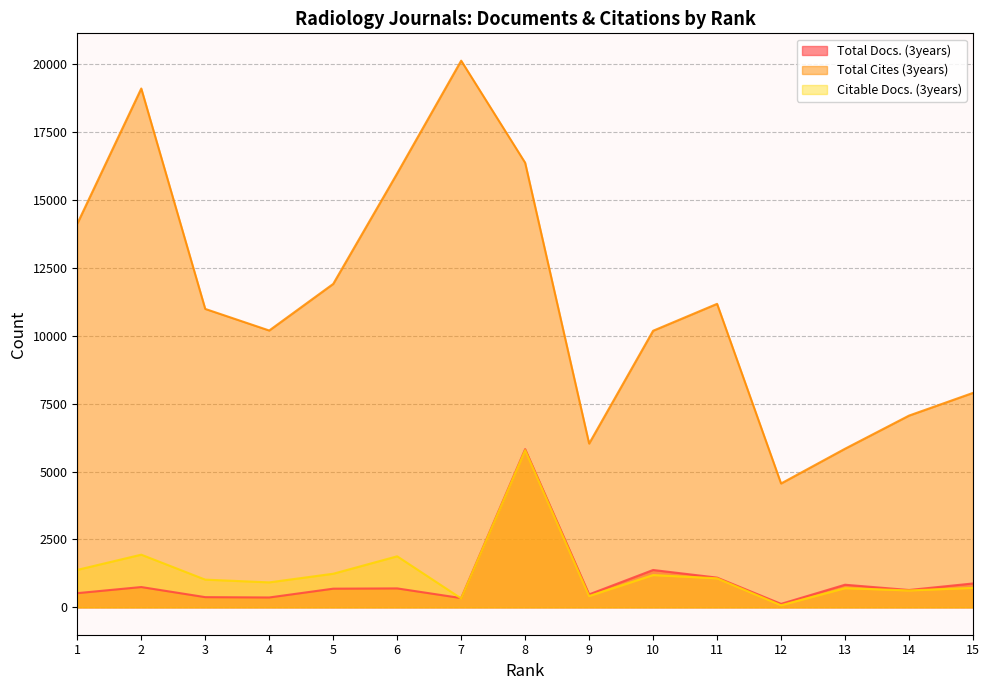

Does the chart have visible grid lines?

Yes